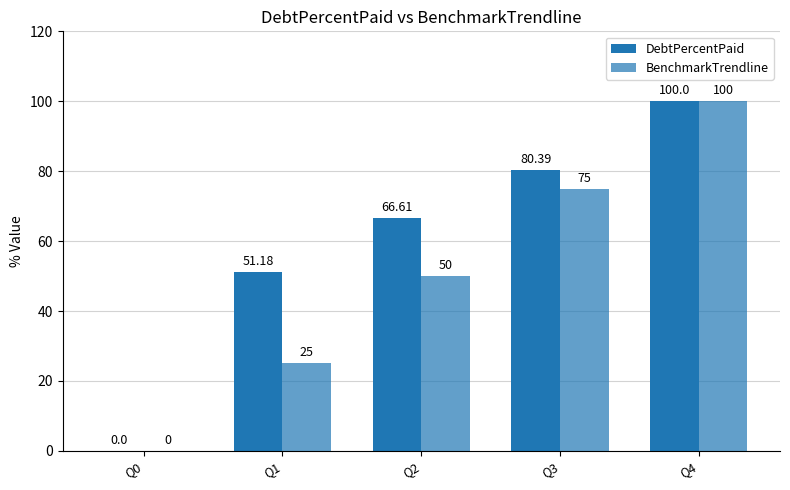

How many categories are shown in the chart?

5